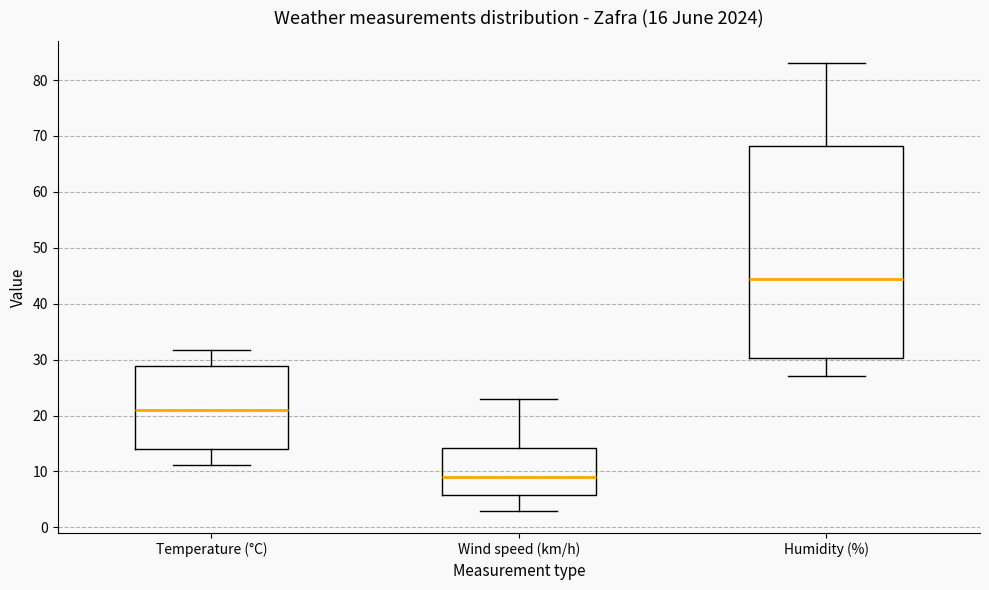

Which box has the highest median line?

Humidity (%)